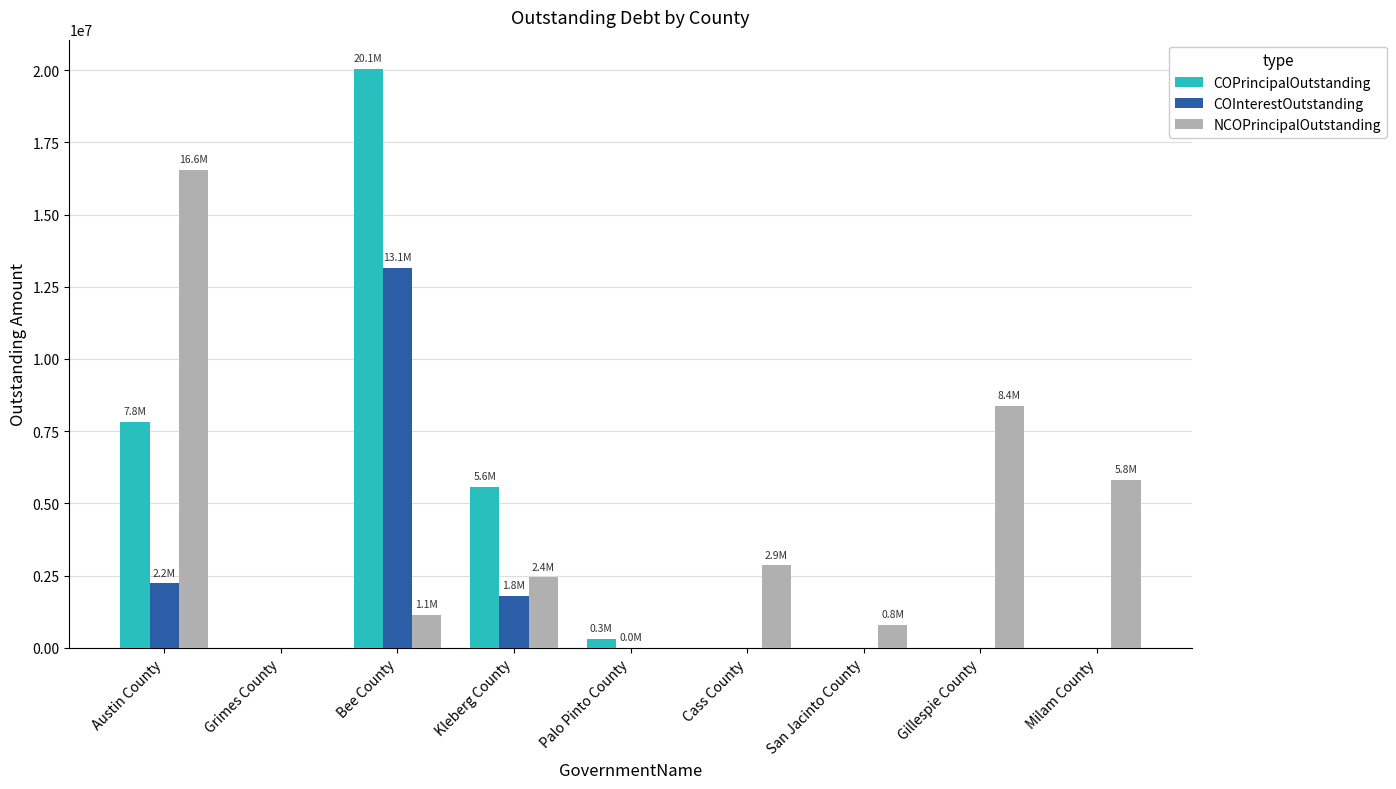

Which series has the largest total across all categories?

NCOPrincipalOutstanding